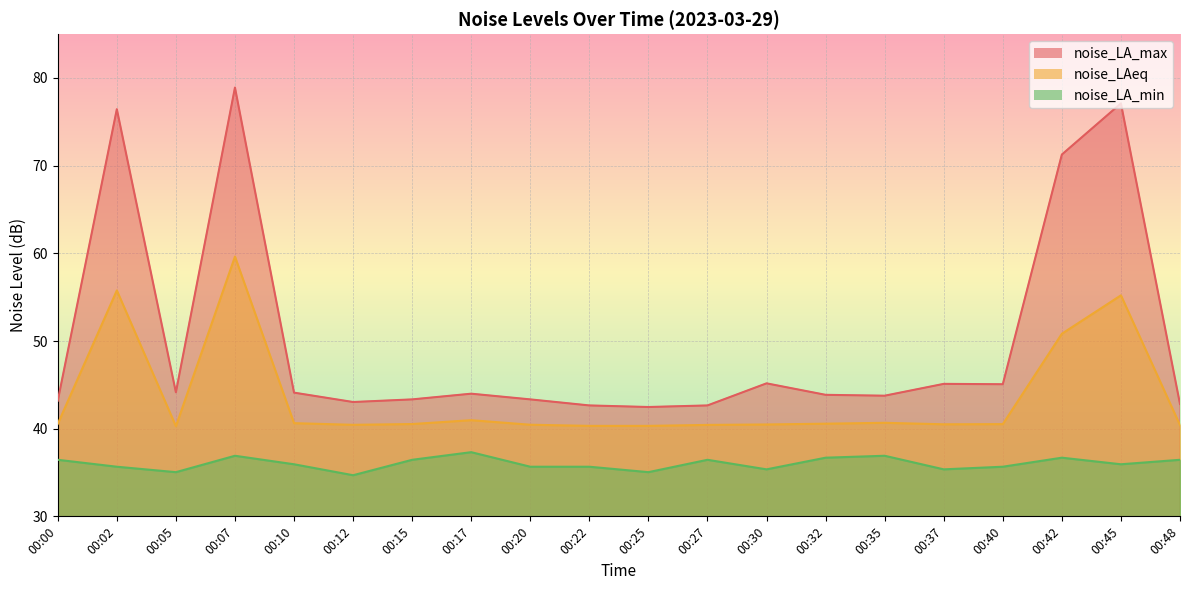

Reading left to right, extract all data points from this chart.

noise_LA_max: 00:00=43.2	00:02=76.4	00:05=44.1	00:07=78.9	00:10=44.1	00:12=43.0	00:15=43.3	00:17=44.0	00:20=43.3	00:22=42.6	00:25=42.5	00:27=42.6	00:30=45.2	00:32=43.9	00:35=43.8	00:37=45.1	00:40=45.1	00:42=71.3	00:45=77.1	00:48=42.8
noise_LAeq: 00:00=40.5	00:02=55.8	00:05=40.3	00:07=59.6	00:10=40.6	00:12=40.4	00:15=40.5	00:17=41.0	00:20=40.5	00:22=40.3	00:25=40.3	00:27=40.4	00:30=40.5	00:32=40.6	00:35=40.7	00:37=40.5	00:40=40.5	00:42=50.8	00:45=55.2	00:48=40.4
noise_LA_min: 00:00=36.5	00:02=35.7	00:05=35.0	00:07=36.9	00:10=35.9	00:12=34.7	00:15=36.5	00:17=37.3	00:20=35.7	00:22=35.7	00:25=35.0	00:27=36.5	00:30=35.4	00:32=36.7	00:35=36.9	00:37=35.4	00:40=35.7	00:42=36.7	00:45=35.9	00:48=36.5